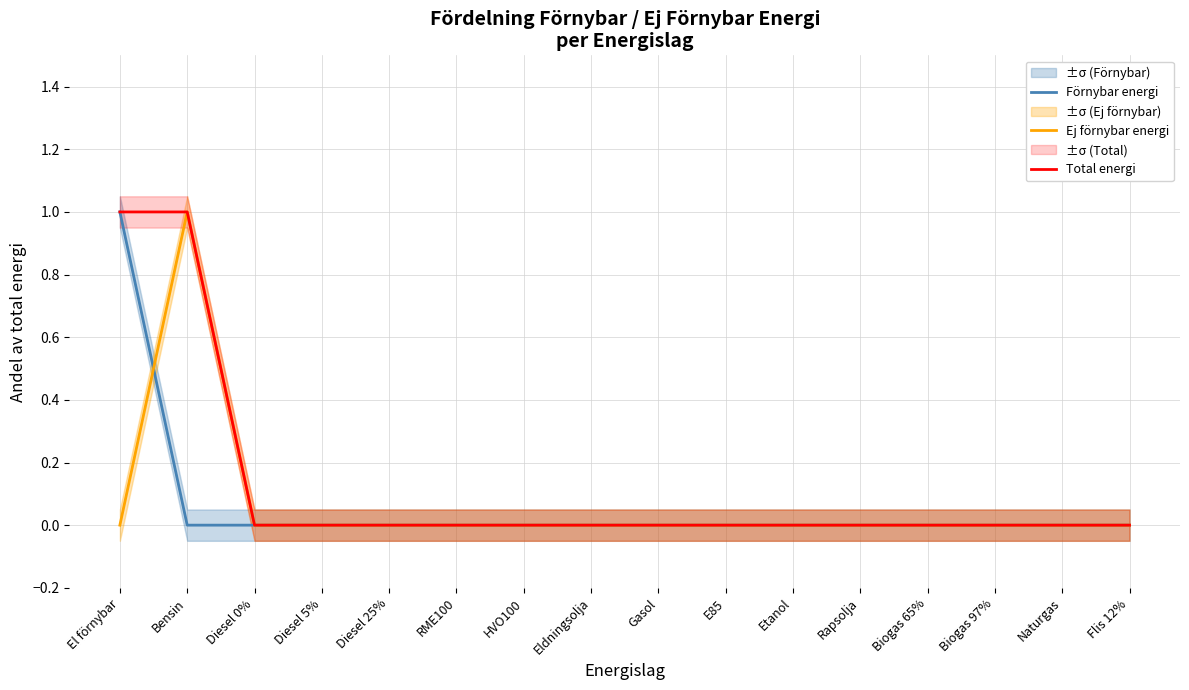

At which category is the sum across all series the highest?

El förnybar